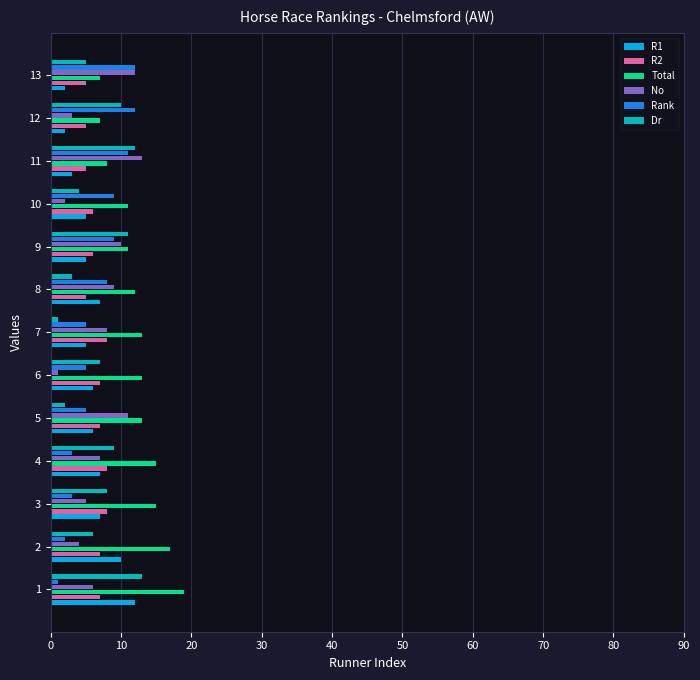

What are all the series names shown in the legend?

R1, R2, Total, No, Rank, Dr